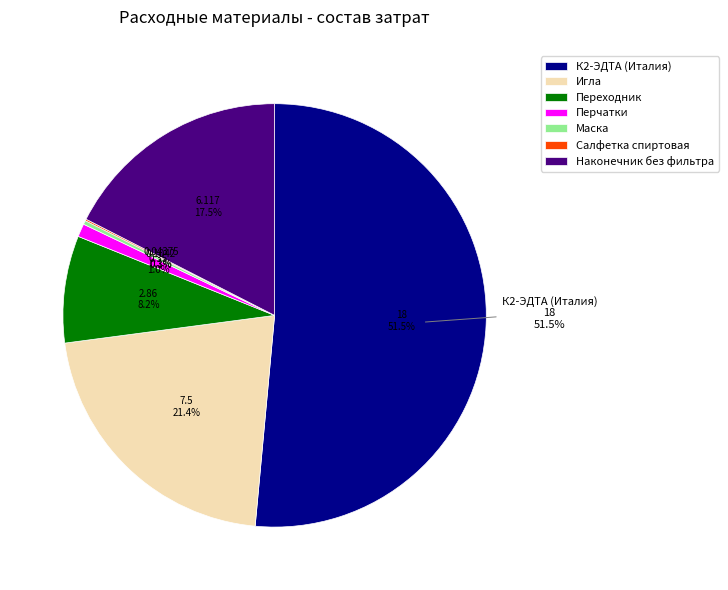

Is К2-ЭДТА (Италия) the majority of the pie?

Yes